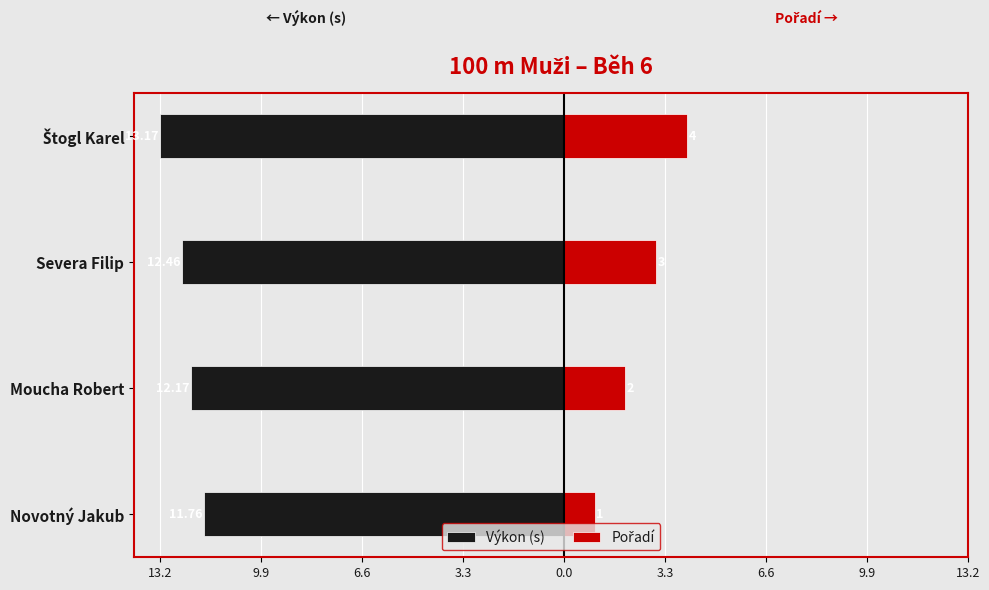

How many values in the Pořadí series exceed 3?

1